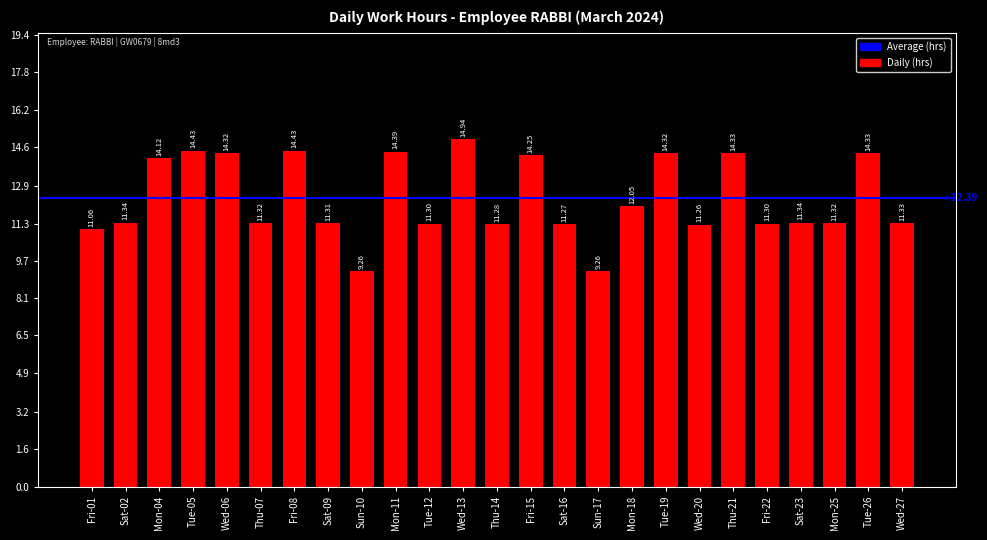

What is the average value?

12.4